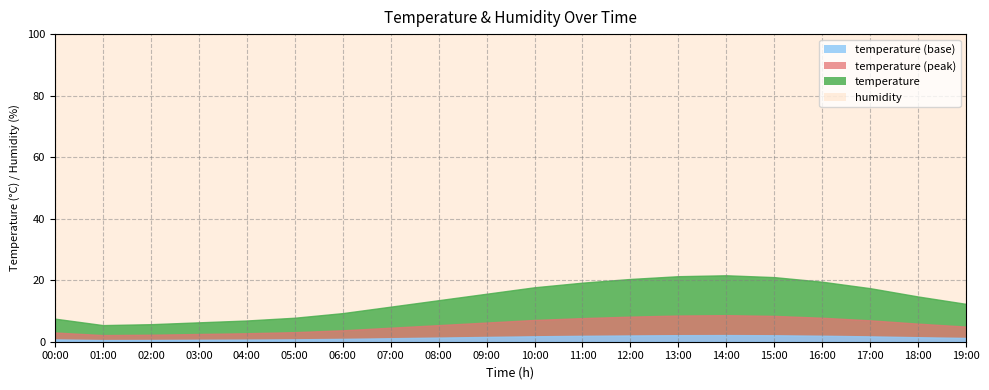

At which label does temperature first exceed 4?

08:00